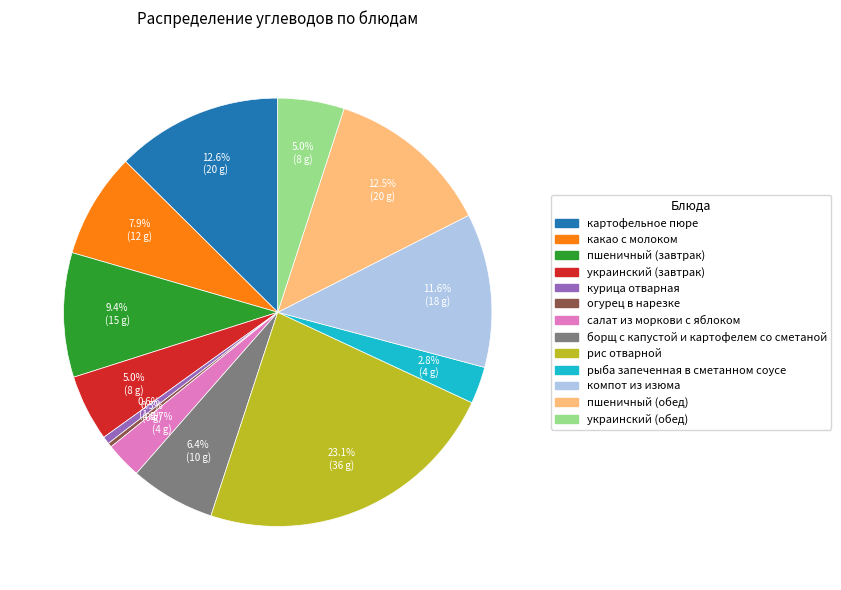

Which has a higher value, компот из изюма or украинский (обед)?

компот из изюма